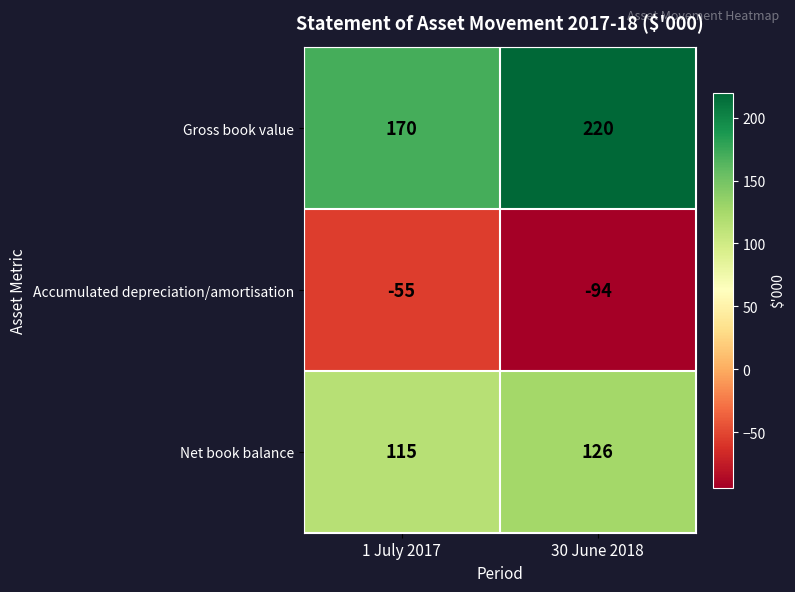

At which category does the chart reach its minimum across all series?

30 June 2018